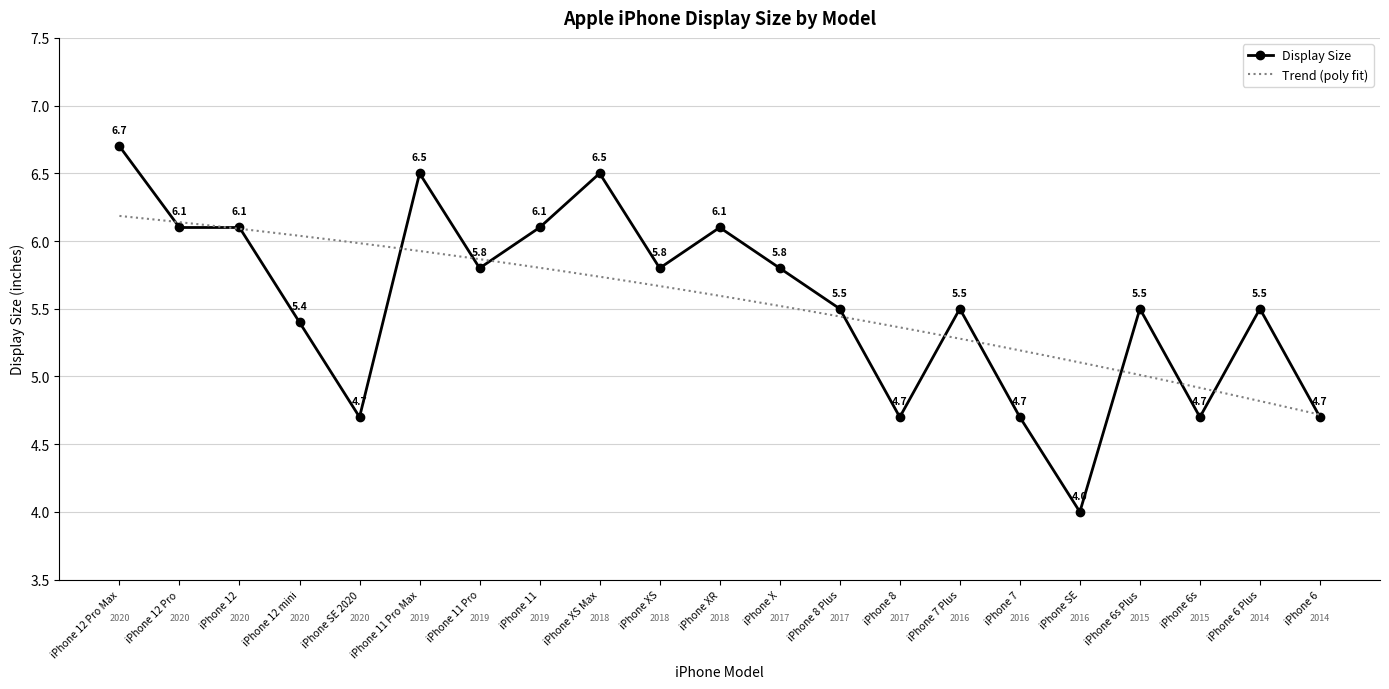

What value does the data have at iPhone 12 Pro Max?

6.7